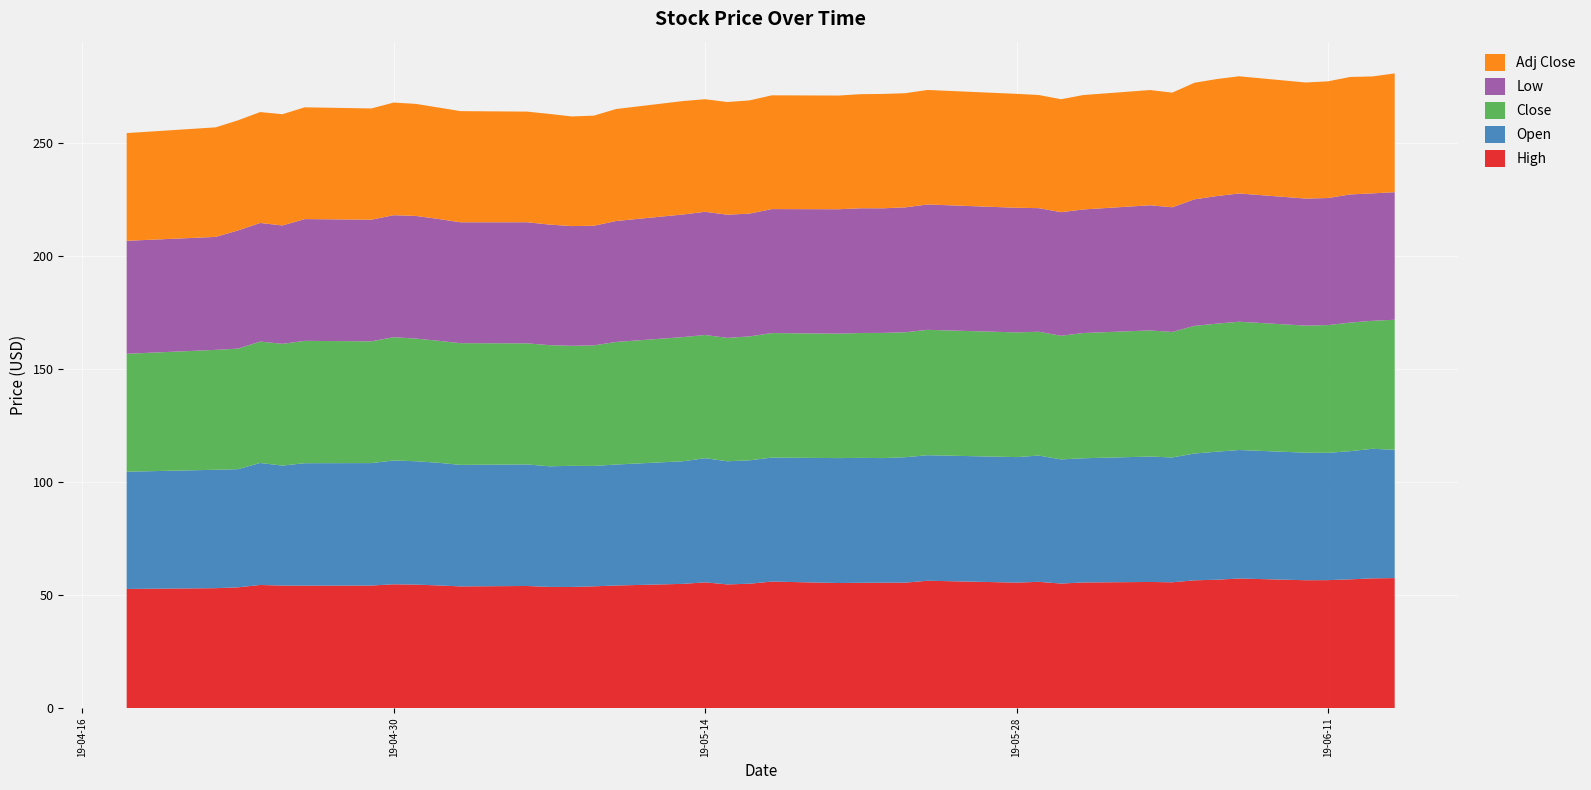

Reading right to left, what are all the values shown in this chart?

High: 57.5	57.4	57.0	56.6	56.6	57.4	56.8	56.6	55.7	55.8	55.6	55.1	55.9	55.5	56.4	55.5	55.5	55.5	55.4	56.0	55.1	54.7	55.7	55.0	54.3	53.9	53.6	53.6	54.0	53.9	54.3	54.7	54.8	54.2	54.2	54.2	54.5	53.5	53.1	52.7
Open: 56.8	57.4	56.7	56.4	56.5	56.9	56.7	56.1	55.2	55.5	55.0	55.0	55.9	55.5	55.6	55.5	55.1	55.3	55.3	54.9	54.6	54.5	55.0	54.3	53.5	53.3	53.6	53.4	53.8	53.8	54.3	54.6	54.8	54.2	54.2	53.1	54.0	52.3	52.4	51.9
Close: 57.5	56.7	56.9	56.5	56.2	56.8	56.7	56.5	55.5	55.8	55.4	54.7	54.8	55.2	55.5	55.3	55.4	55.3	55.1	55.1	54.9	54.6	54.5	55.0	54.3	53.4	53.1	53.6	53.6	53.9	54.0	54.3	54.6	53.9	54.1	53.9	53.7	53.4	53.1	52.2
Low: 56.5	56.4	56.7	56.2	56.2	56.8	56.5	56.0	55.2	55.4	54.7	54.7	54.7	55.2	55.5	55.3	55.1	55.2	55.1	54.9	54.4	54.5	54.5	54.3	53.5	53.0	53.0	53.4	53.6	53.5	53.9	54.3	54.0	53.8	53.9	52.4	52.5	52.3	50.0	50.0
Adj Close: 52.6	51.8	52.0	51.7	51.4	51.9	51.8	51.6	50.7	51.0	50.6	50.0	50.1	50.4	50.7	50.5	50.6	50.5	50.3	50.4	50.1	49.9	49.8	50.2	49.6	48.7	48.5	49.0	49.0	49.2	49.3	49.6	49.9	49.2	49.5	49.2	49.1	48.8	48.5	47.7